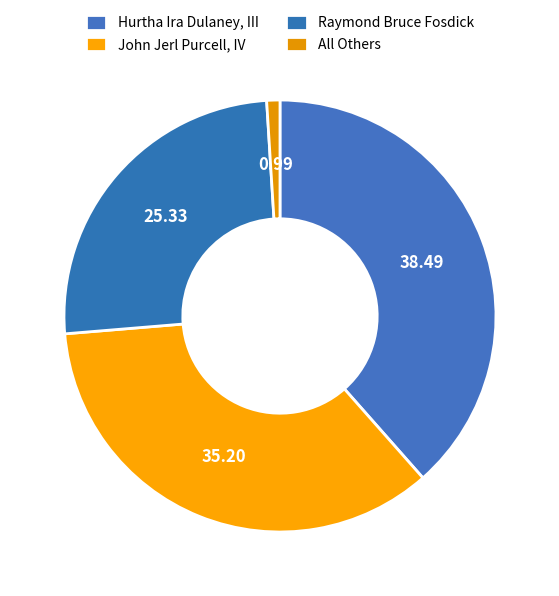

To the nearest percent, what is the difference between the largest and smallest slice percentages?

38%